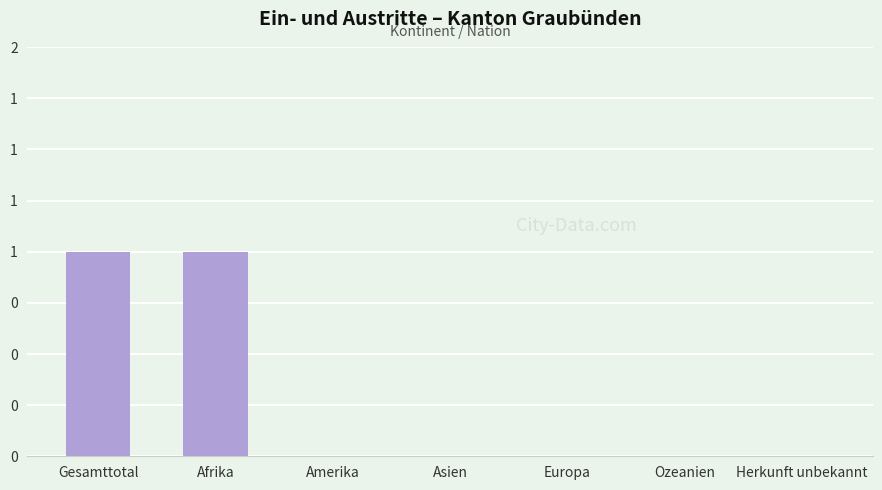

Reading left to right, extract all data points from this chart.

Gesamttotal=1	Afrika=1	Amerika=0	Asien=0	Europa=0	Ozeanien=0	Herkunft unbekannt=0